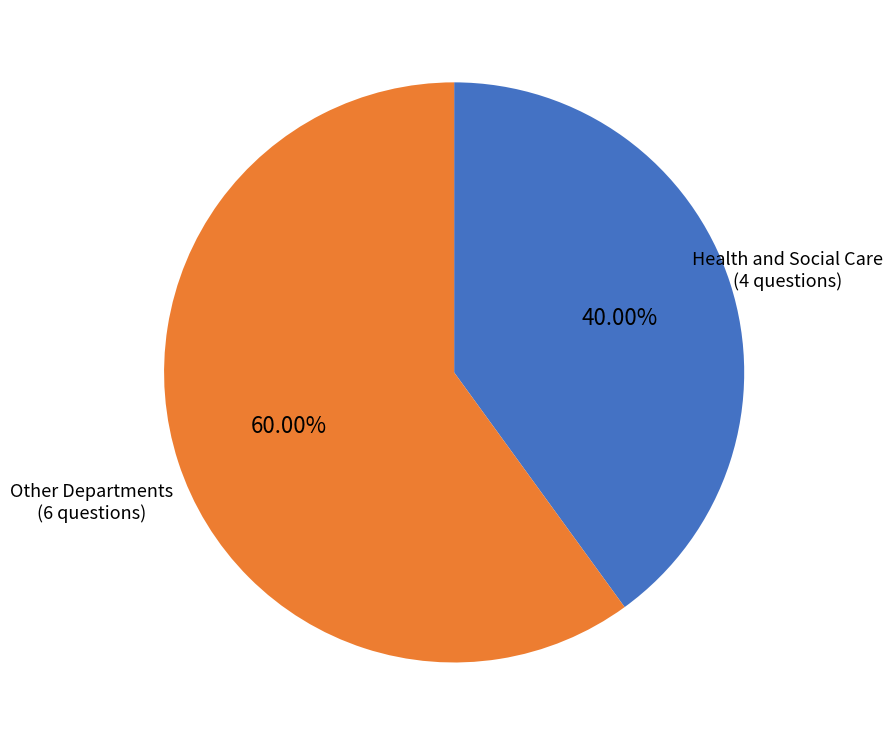

Is there any slice that represents more than half of the pie?

Yes